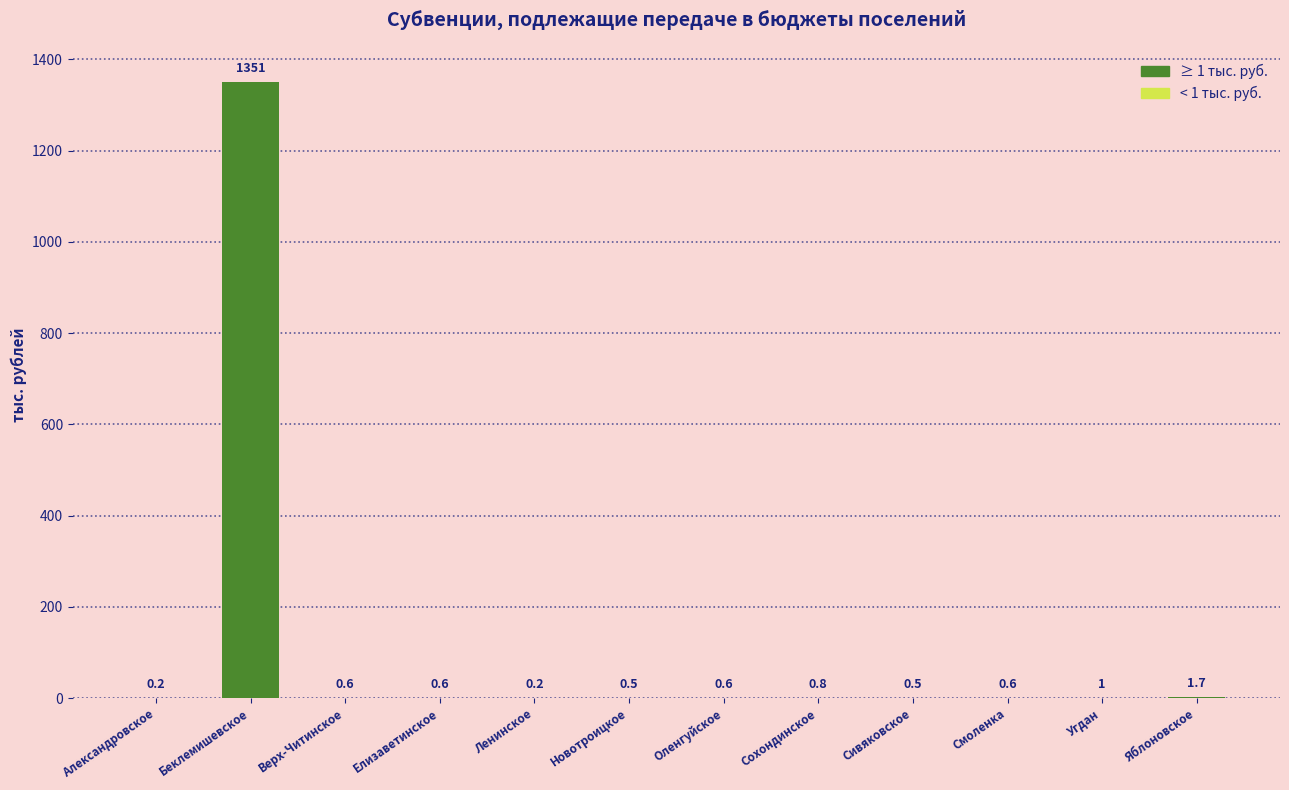

At which category does the chart reach its peak across all series?

Беклемишевское